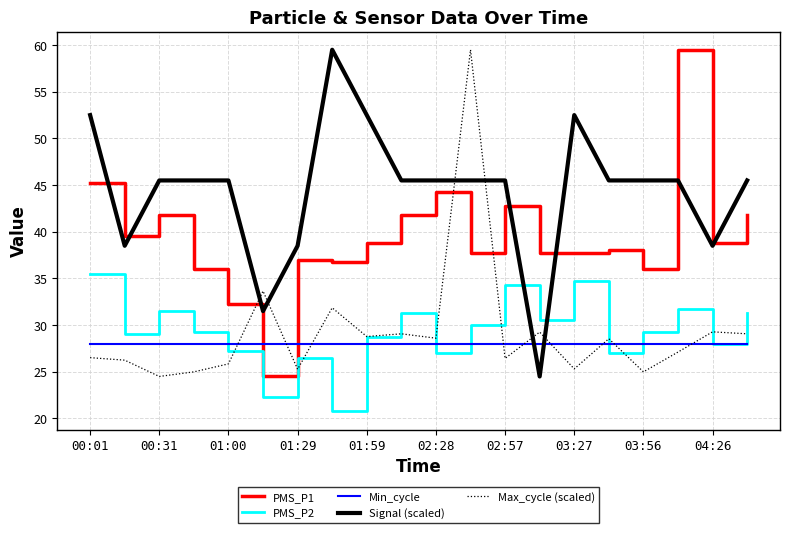

What is the lowest value of the Min_cycle series?

28.0